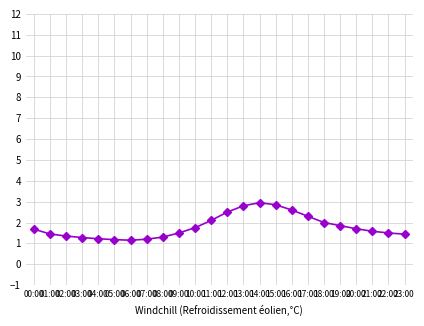

How many categories are shown in the chart?

24